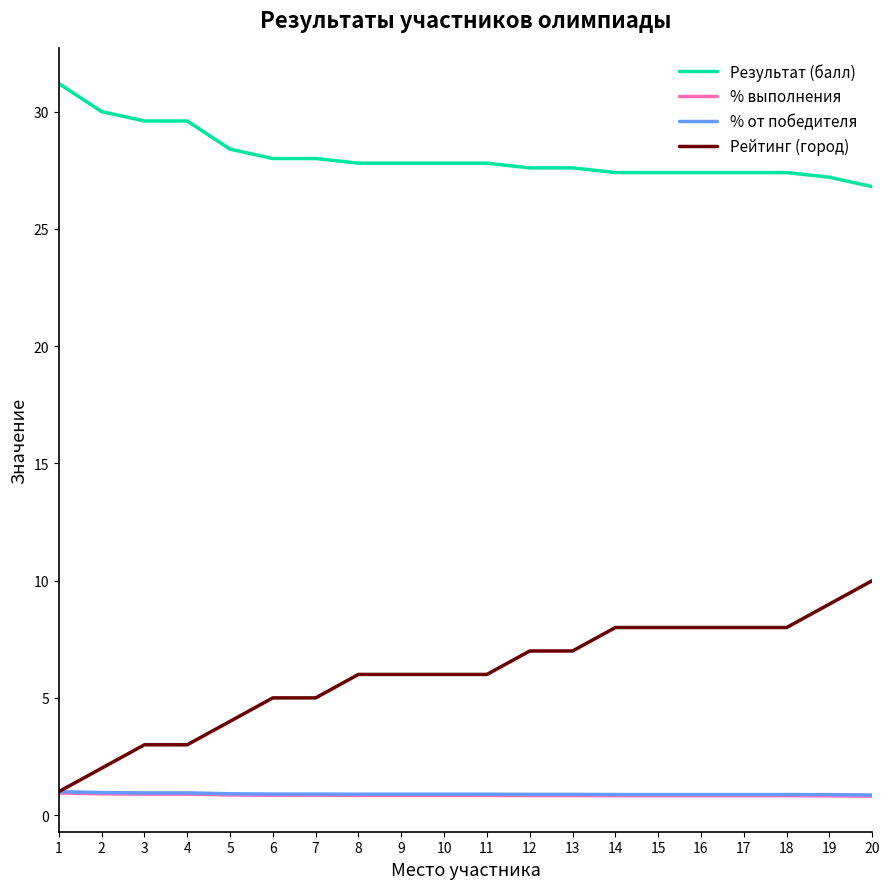

What is the lowest value of the Результат (балл) series?

26.8